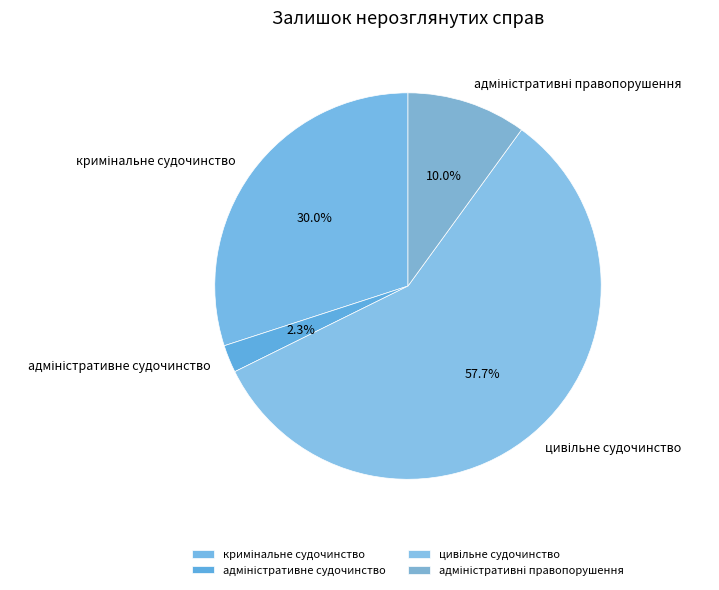

Does any single category account for the majority?

Yes